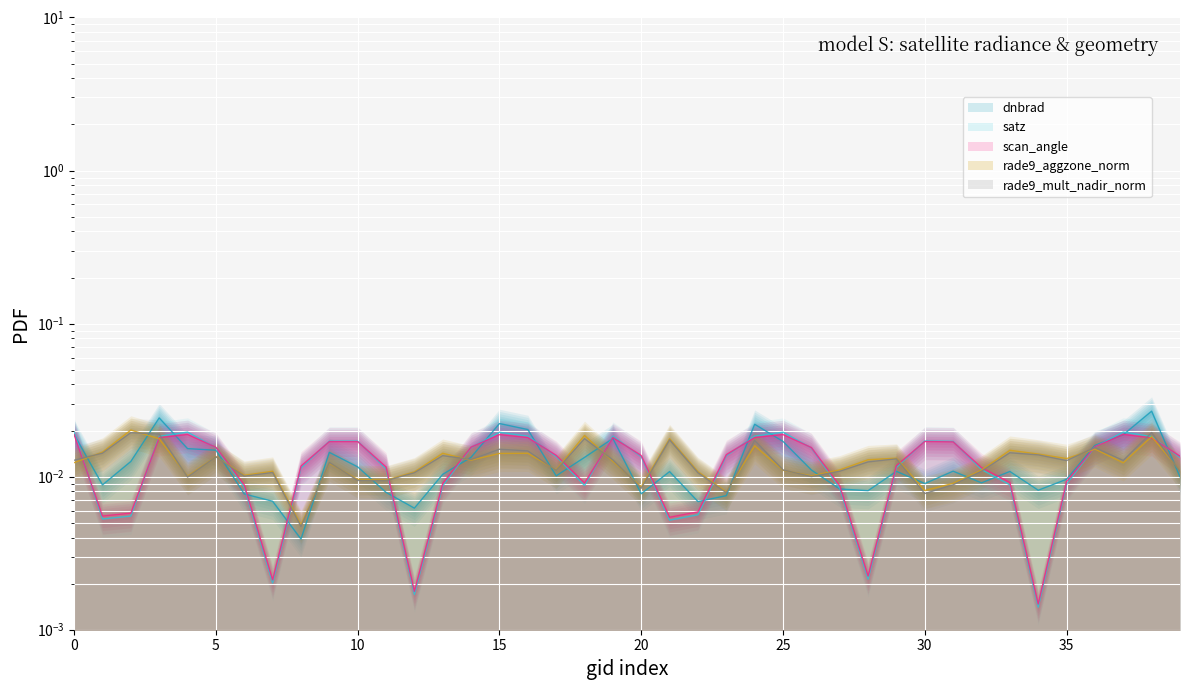

Reading left to right, what are all the values shown in this chart?

dnbrad: 0.0	0.0	0.0	0.0	0.0	0.0	0.0	0.0	0.0	0.0	0.0	0.0	0.0	0.0	0.0	0.0	0.0	0.0	0.0	0.0	0.0	0.0	0.0	0.0	0.0	0.0	0.0	0.0	0.0	0.0	0.0	0.0	0.0	0.0	0.0	0.0	0.0	0.0	0.0	0.0
satz: 0.0	0.0	0.0	0.0	0.0	0.0	0.0	0.0	0.0	0.0	0.0	0.0	0.0	0.0	0.0	0.0	0.0	0.0	0.0	0.0	0.0	0.0	0.0	0.0	0.0	0.0	0.0	0.0	0.0	0.0	0.0	0.0	0.0	0.0	0.0	0.0	0.0	0.0	0.0	0.0
scan_angle: 0.0	0.0	0.0	0.0	0.0	0.0	0.0	0.0	0.0	0.0	0.0	0.0	0.0	0.0	0.0	0.0	0.0	0.0	0.0	0.0	0.0	0.0	0.0	0.0	0.0	0.0	0.0	0.0	0.0	0.0	0.0	0.0	0.0	0.0	0.0	0.0	0.0	0.0	0.0	0.0
rade9_aggzone_norm: 0.0	0.0	0.0	0.0	0.0	0.0	0.0	0.0	0.0	0.0	0.0	0.0	0.0	0.0	0.0	0.0	0.0	0.0	0.0	0.0	0.0	0.0	0.0	0.0	0.0	0.0	0.0	0.0	0.0	0.0	0.0	0.0	0.0	0.0	0.0	0.0	0.0	0.0	0.0	0.0
rade9_mult_nadir_norm: 0.0	0.0	0.0	0.0	0.0	0.0	0.0	0.0	0.0	0.0	0.0	0.0	0.0	0.0	0.0	0.0	0.0	0.0	0.0	0.0	0.0	0.0	0.0	0.0	0.0	0.0	0.0	0.0	0.0	0.0	0.0	0.0	0.0	0.0	0.0	0.0	0.0	0.0	0.0	0.0